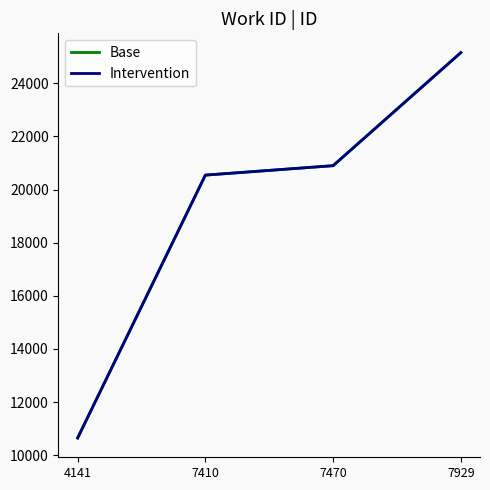

Does the chart have visible grid lines?

No